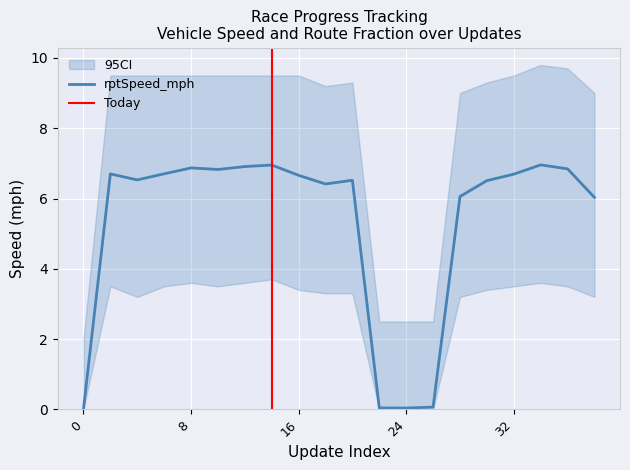

How many data points in rptSpeed_lower are above 3?

16